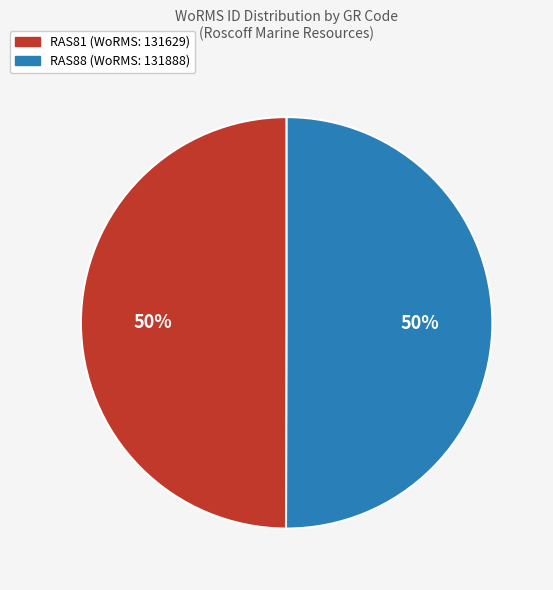

To the nearest percent, what percentage of the pie is RAS88?

50%